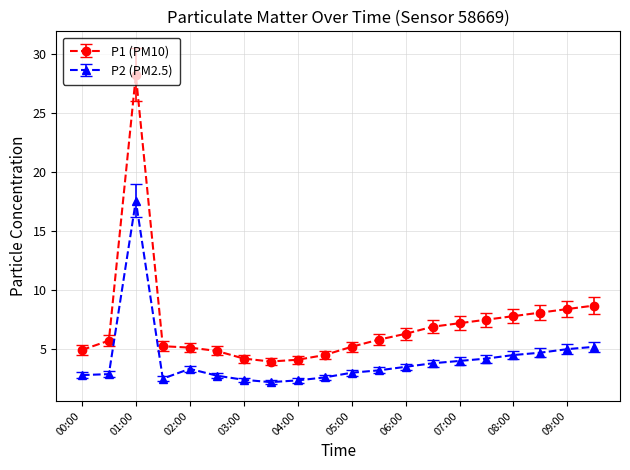

What is the maximum value shown in the chart?

28.3